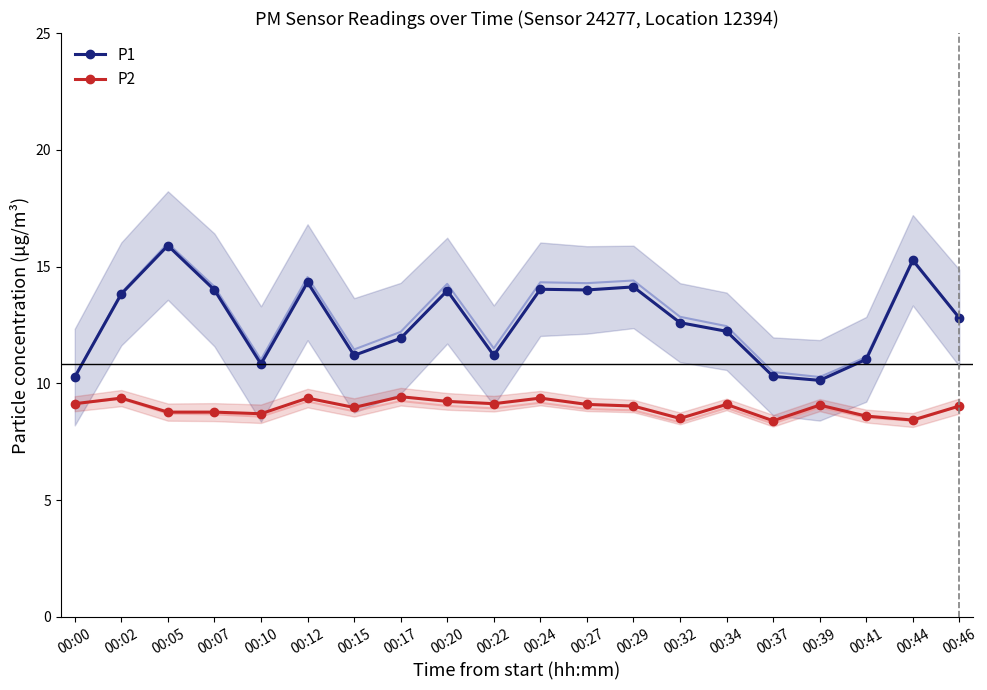

True or false: P1 has a value of 13.5 at 00:00.

False